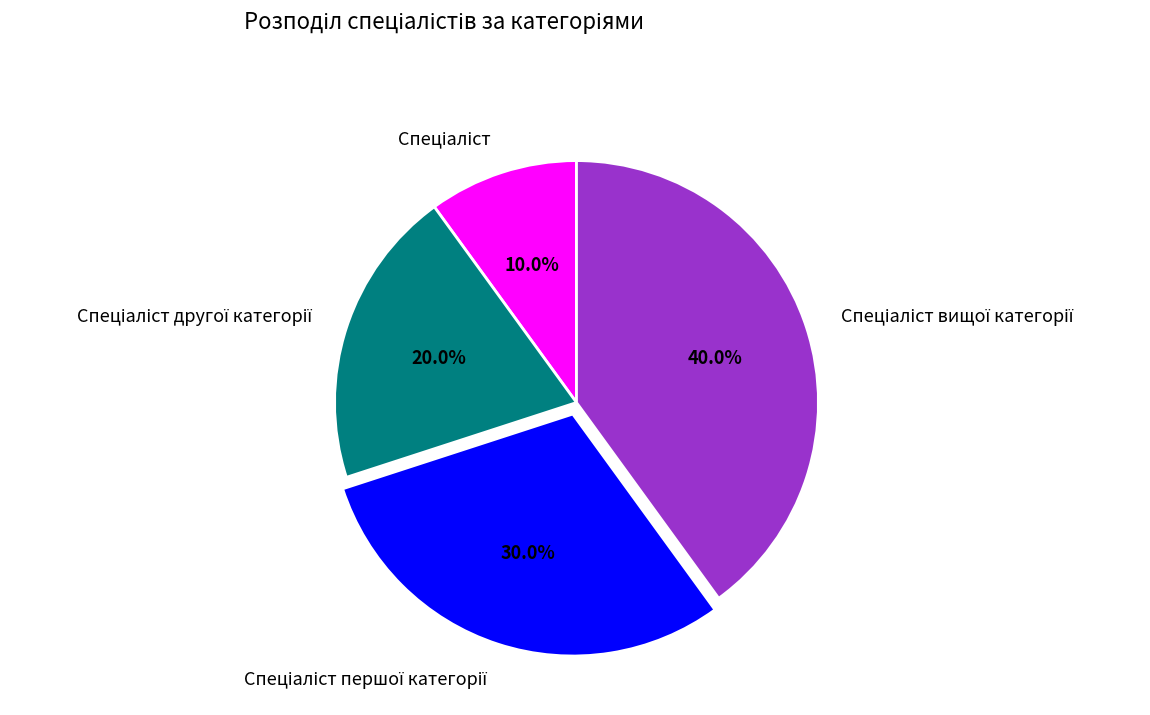

Count the number of slices in the pie.

4